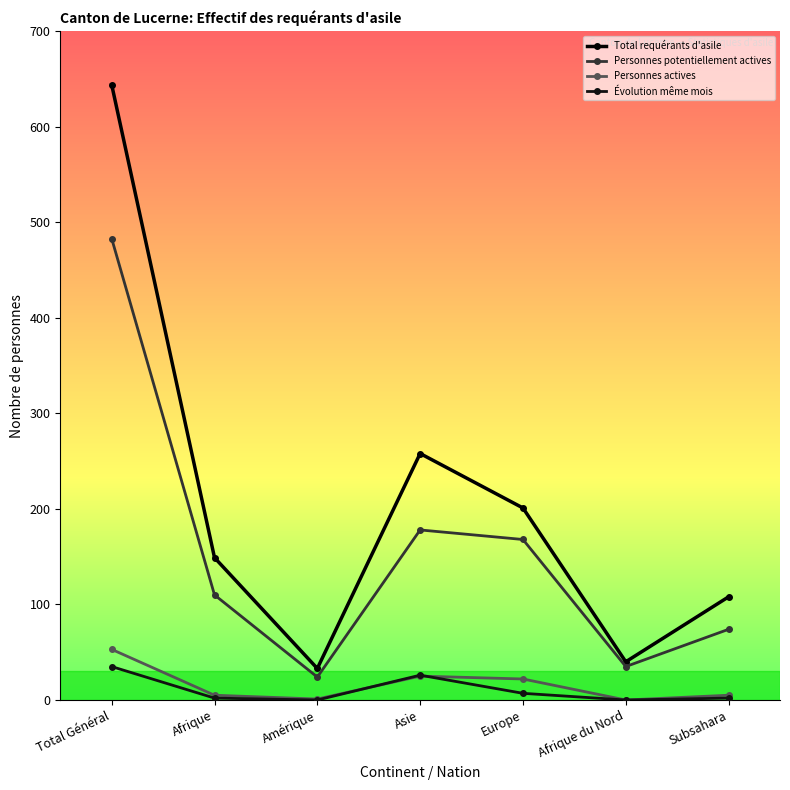

Which series has the largest total across all categories?

Total requérants d'asile